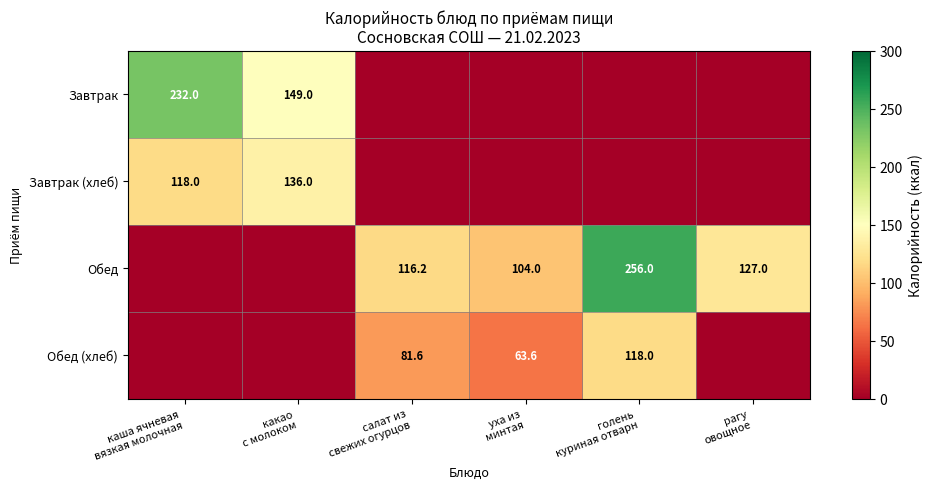

List the series in order of their peak value, lowest first.

Обед (хлеб), Завтрак (хлеб), Завтрак, Обед